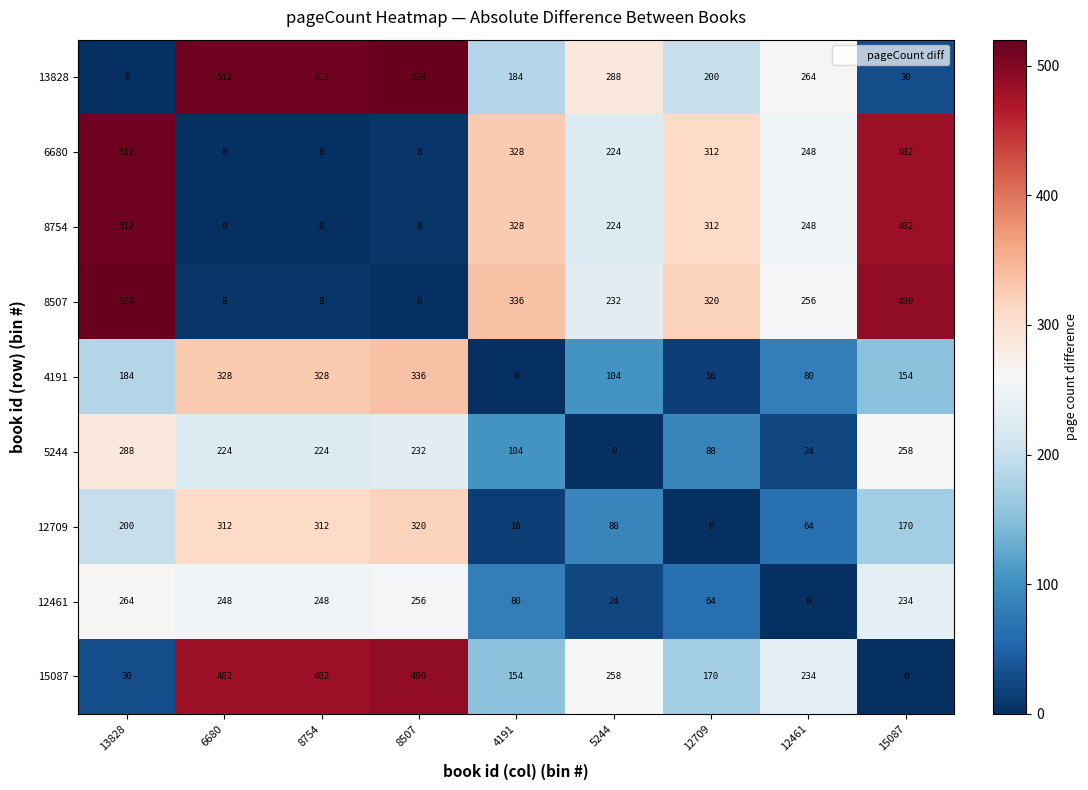

What is the difference between the 15087 values at 8507 and 12461?

256